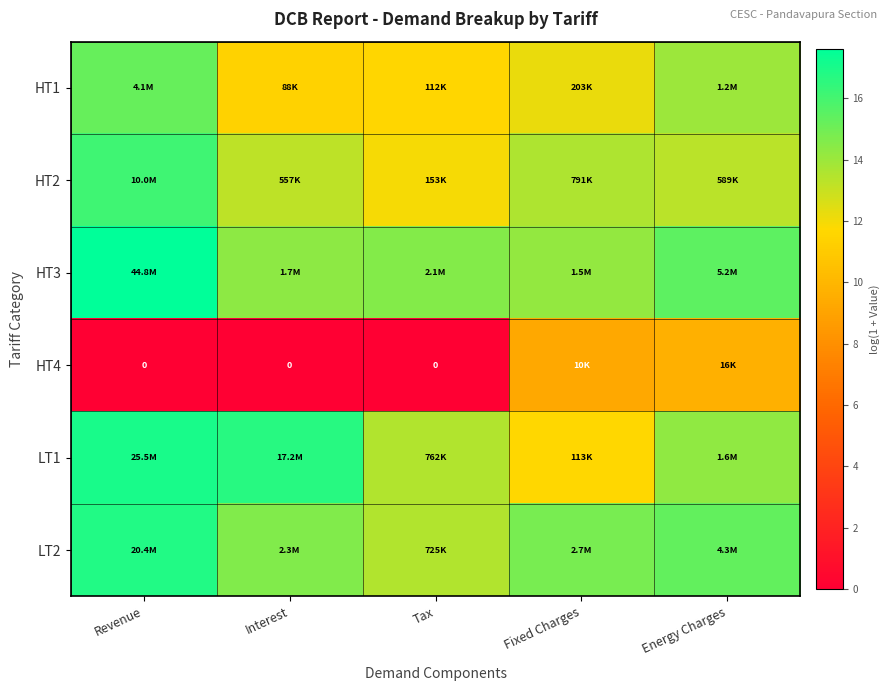

At which category is the sum across all series the highest?

Revenue